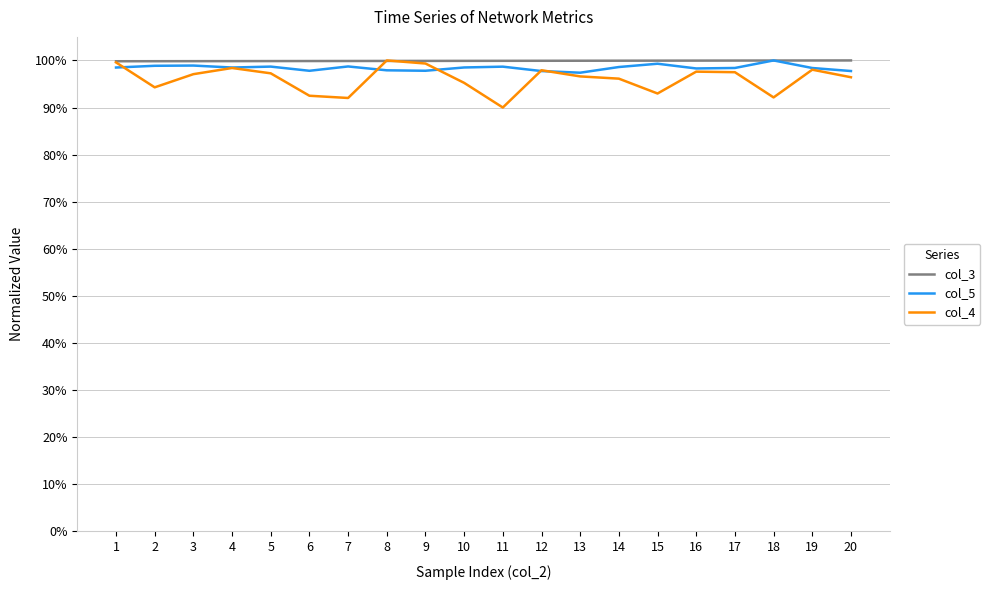

List the series in order of their overall mean, lowest first.

col_4, col_5, col_3